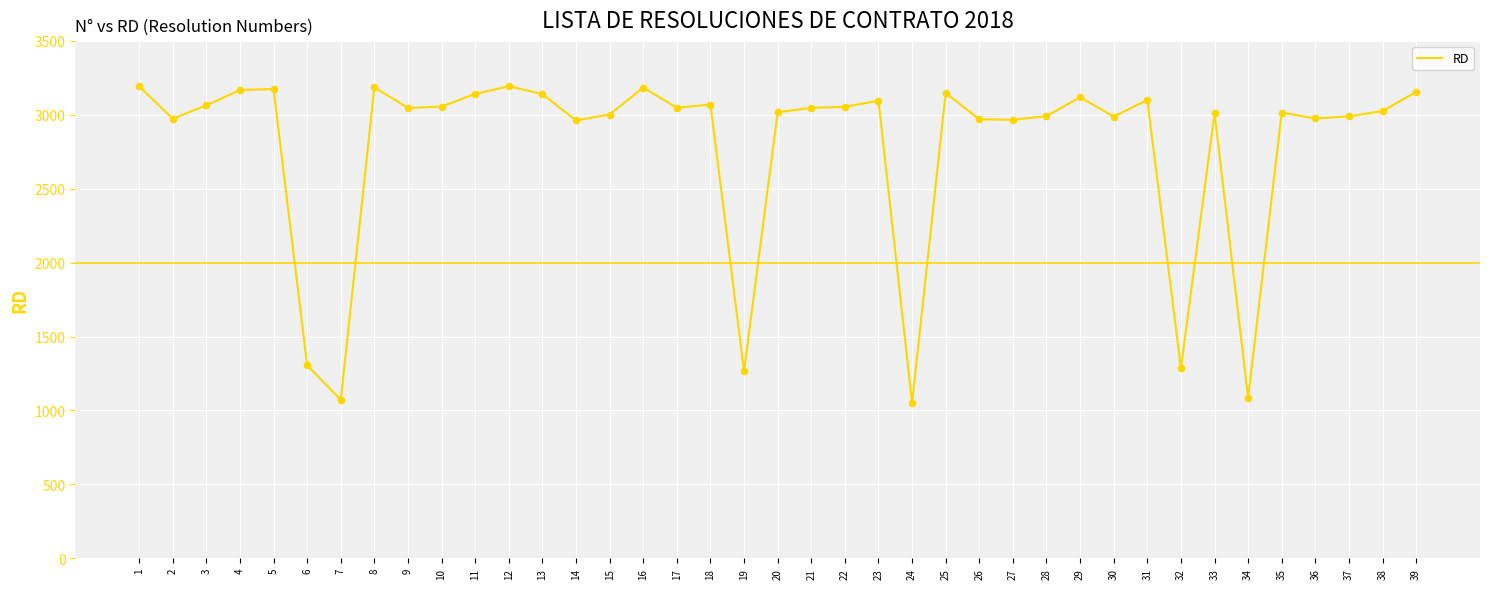

What is the change in value from 5 to 6?

-1869